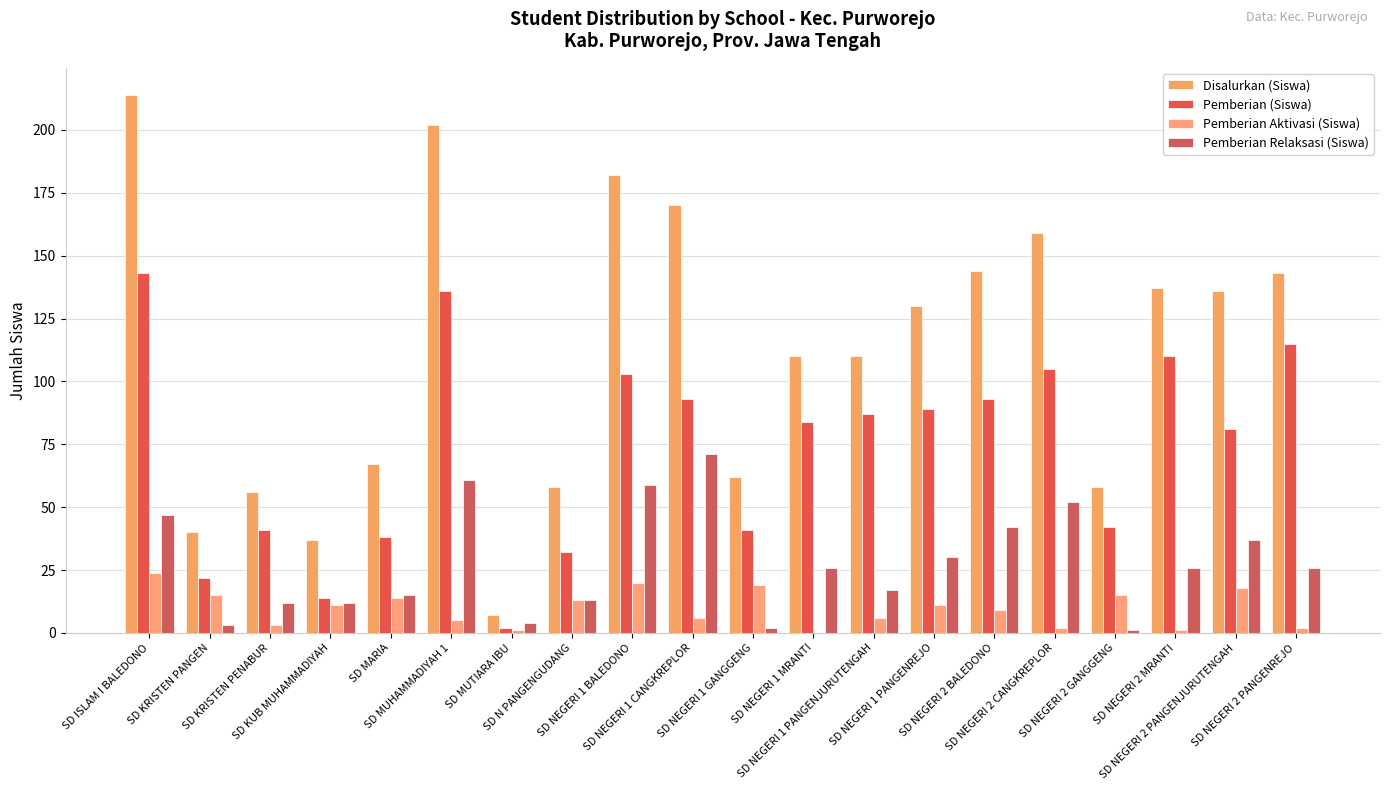

What is the label of the 3rd bar from the right?

SD NEGERI 2 MRANTI